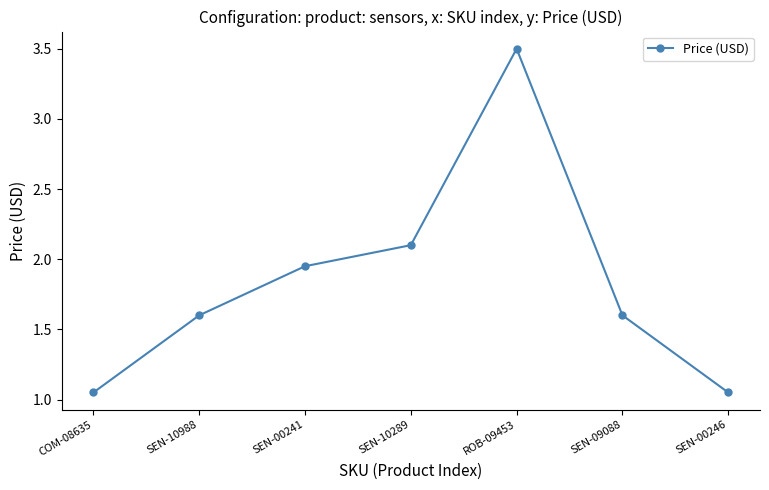

What is the greatest value displayed?

3.5